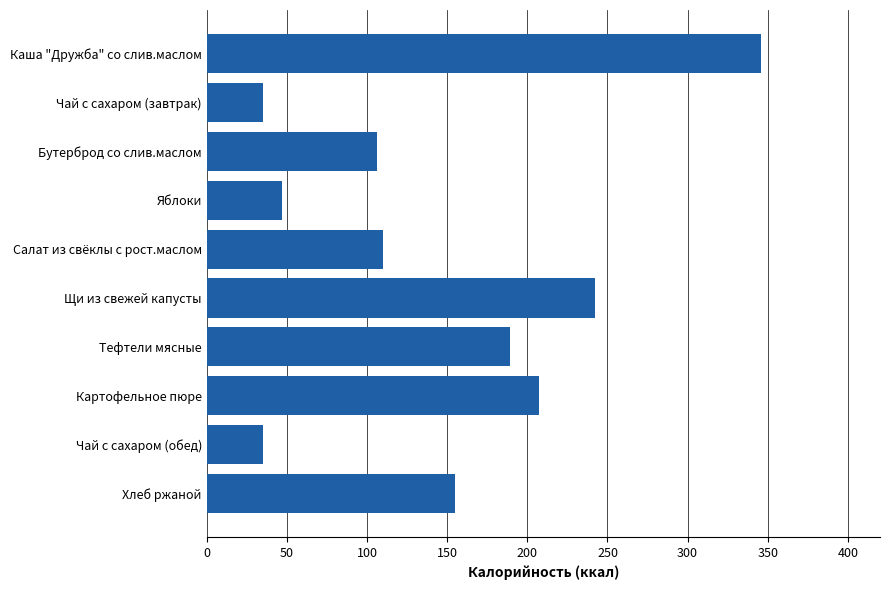

Where is the data nearest to the value 190?

Тефтели мясные